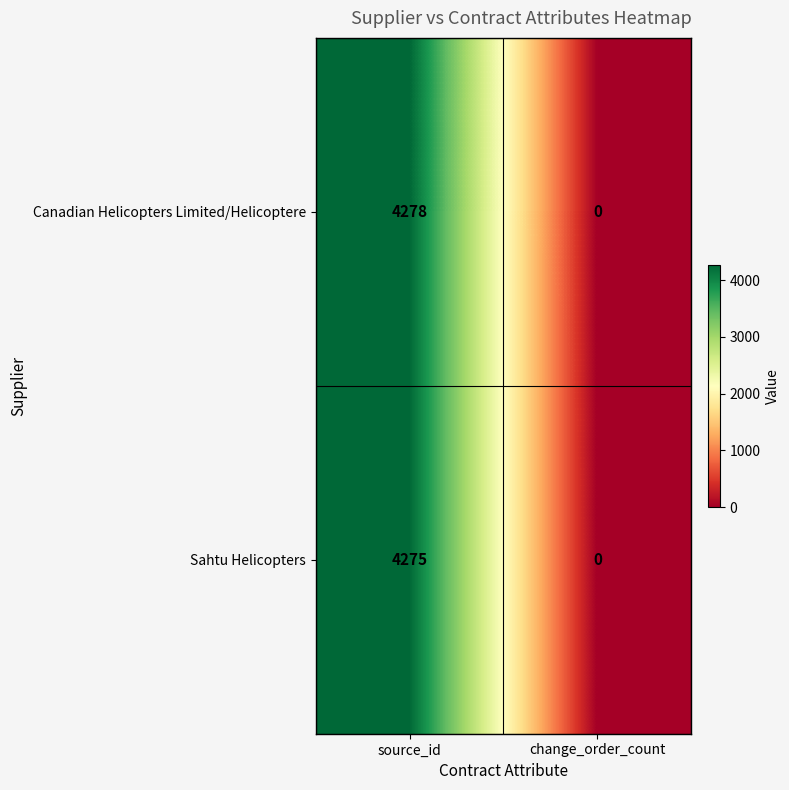

Which series changed the most between source_id and change_order_count?

Canadian Helicopters Limited/Helicoptere